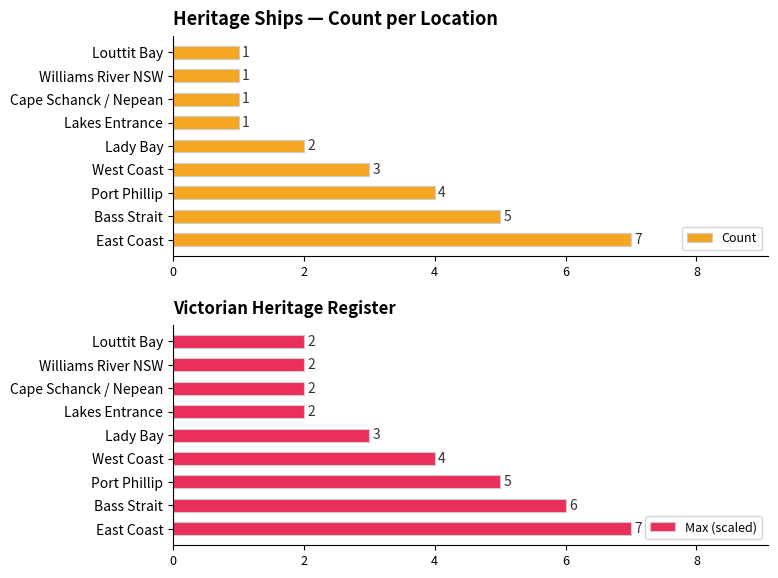

The Max (scaled) series shows 2 at Lakes Entrance. True or false?

True